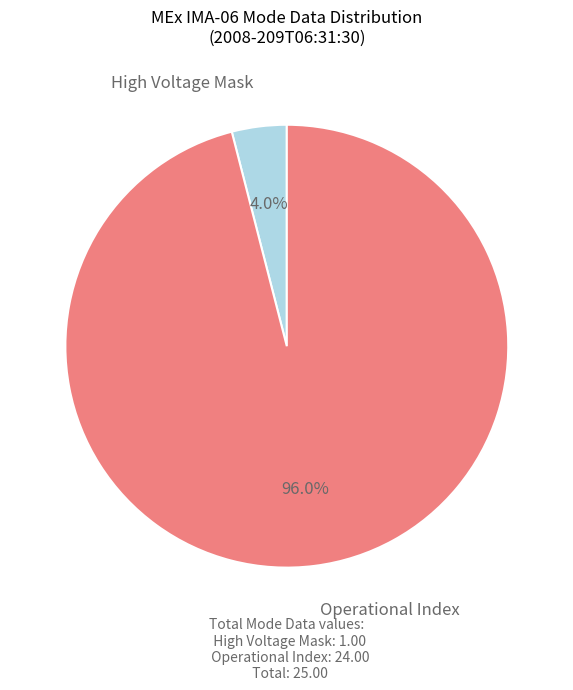

How many slices are in this pie chart?

2